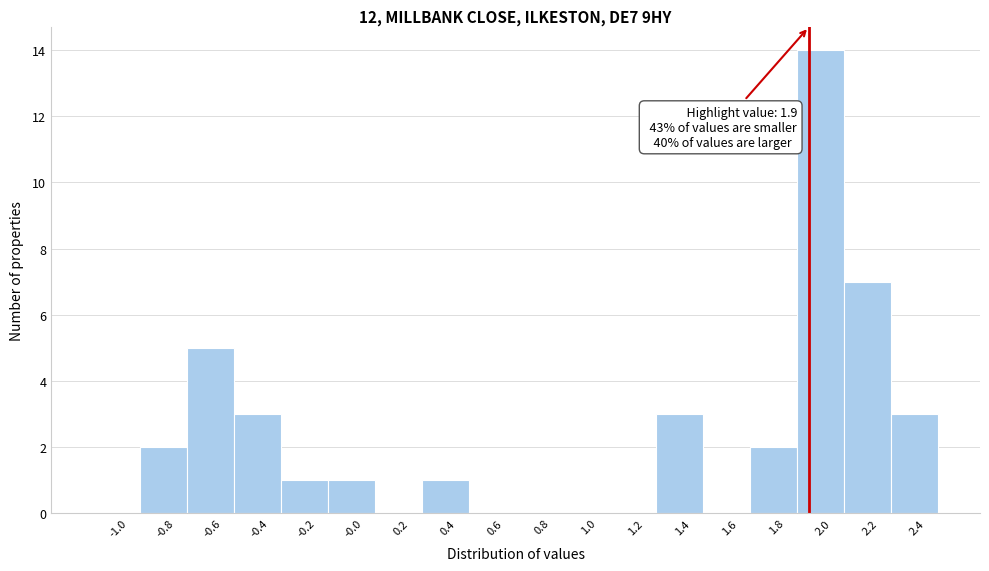

Over which range of the x-axis is the bar tallest?

1.85 to 2.05